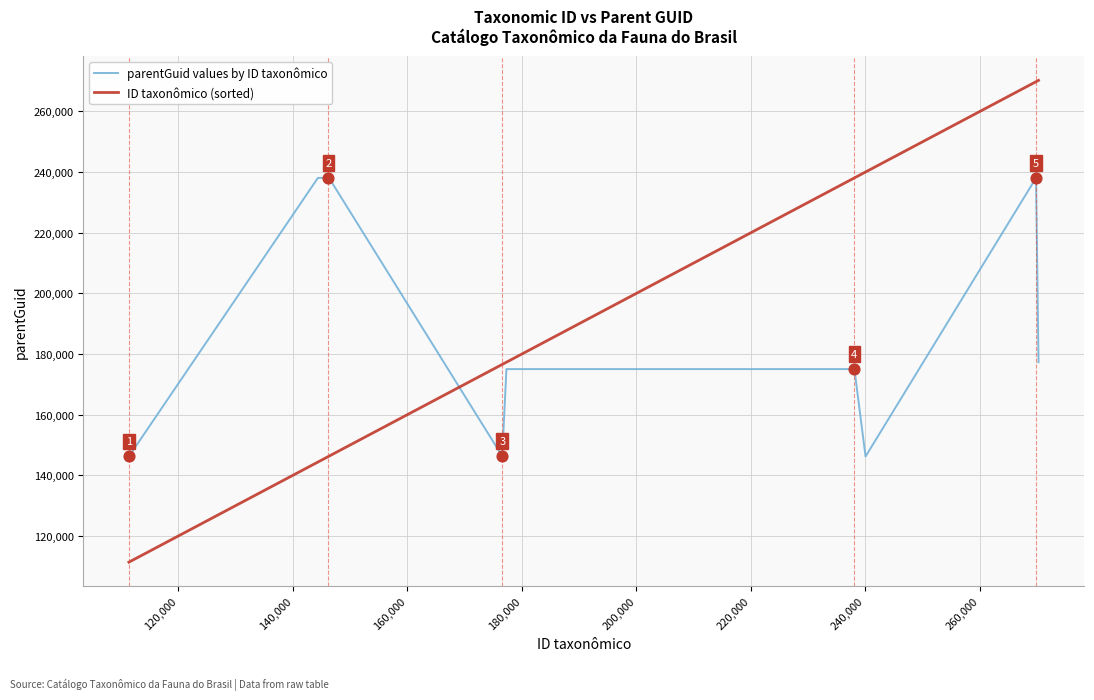

True or false: parentGuid values by ID taxonômico and ID taxonômico (sorted) intersect in this chart.

True